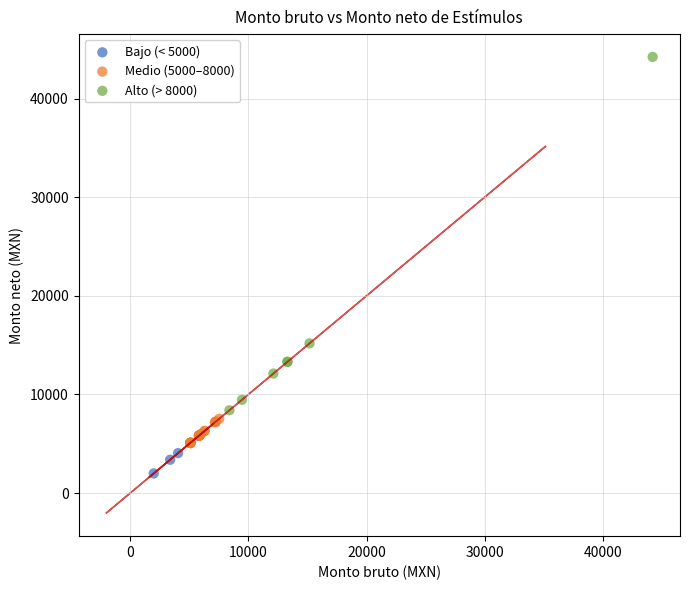

Which series has the largest Y range (max minus min)?

Alto (> 8000)